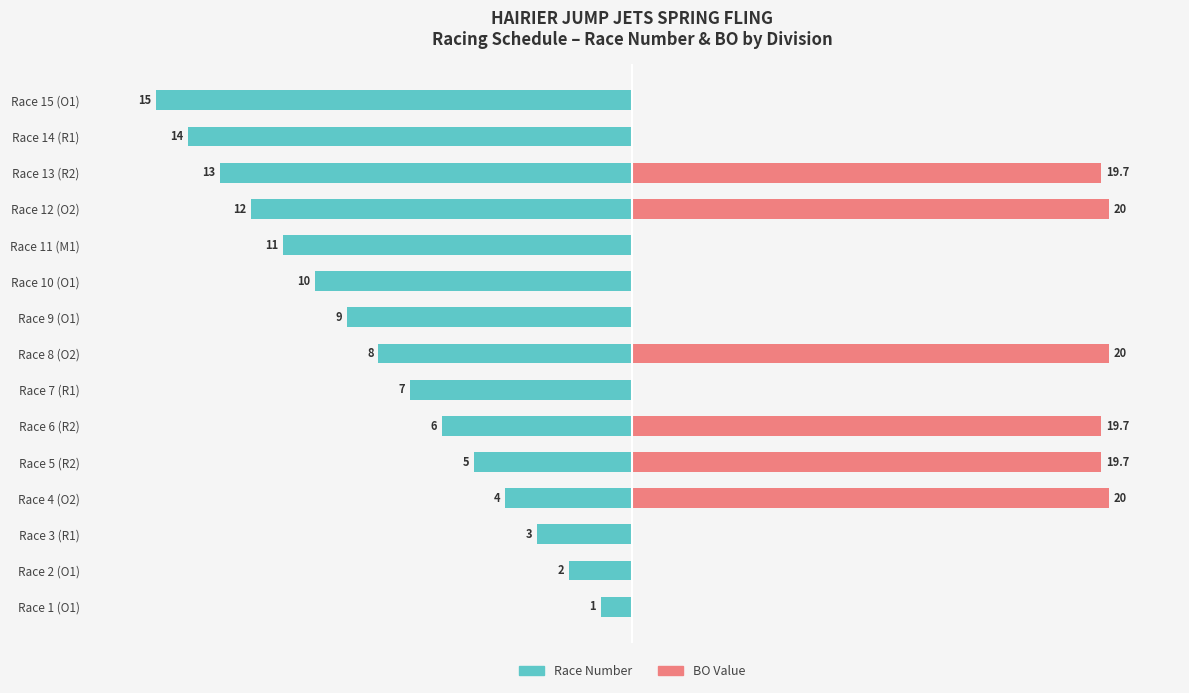

Which series changed the most between Race 3 (R1) and Race 7 (R1)?

Race Number